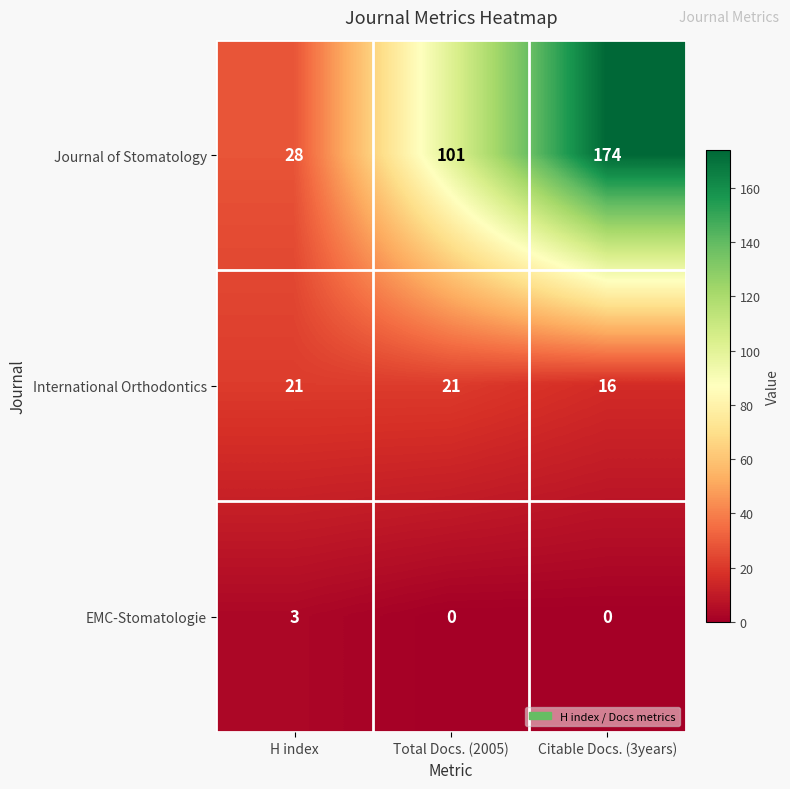

What value does the International Orthodontics series have at Total Docs. (2005)?

21